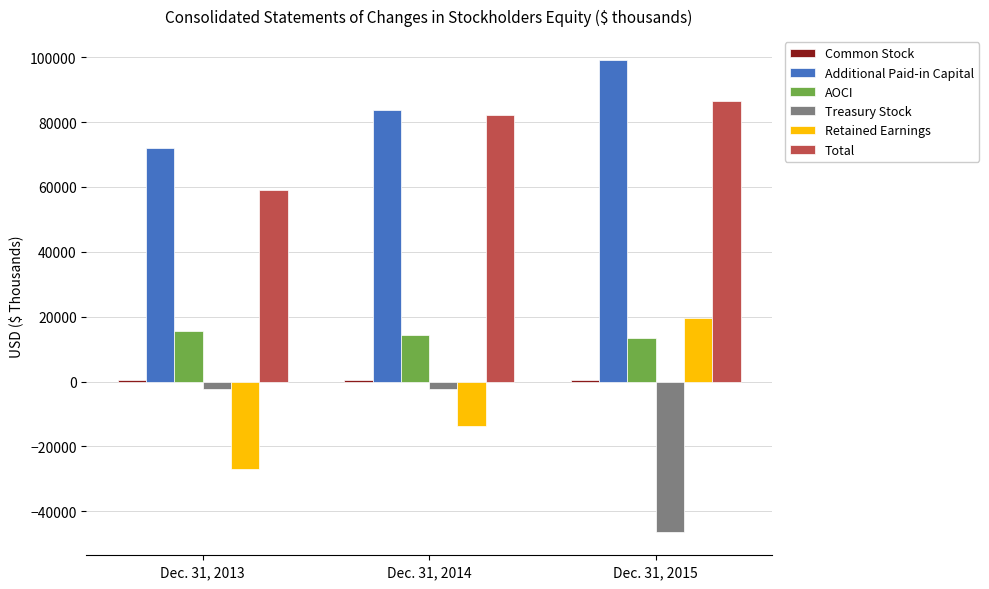

Between Dec. 31, 2013 and Dec. 31, 2014, which series saw the biggest shift?

Total